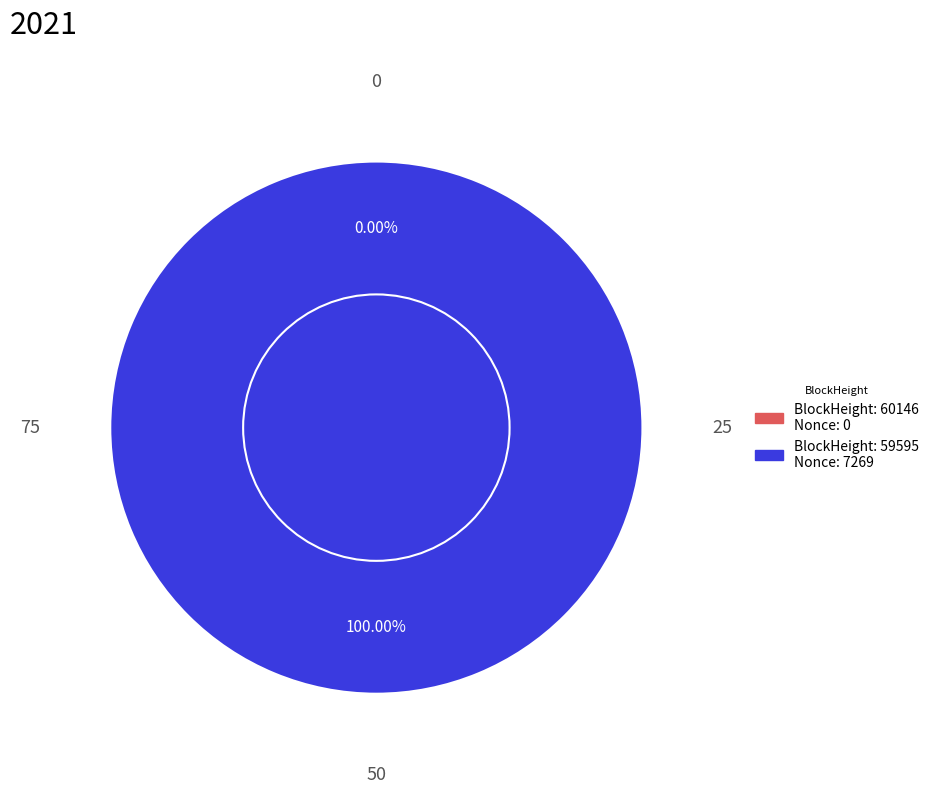

How much of the chart is everything except 60146?

100.0%